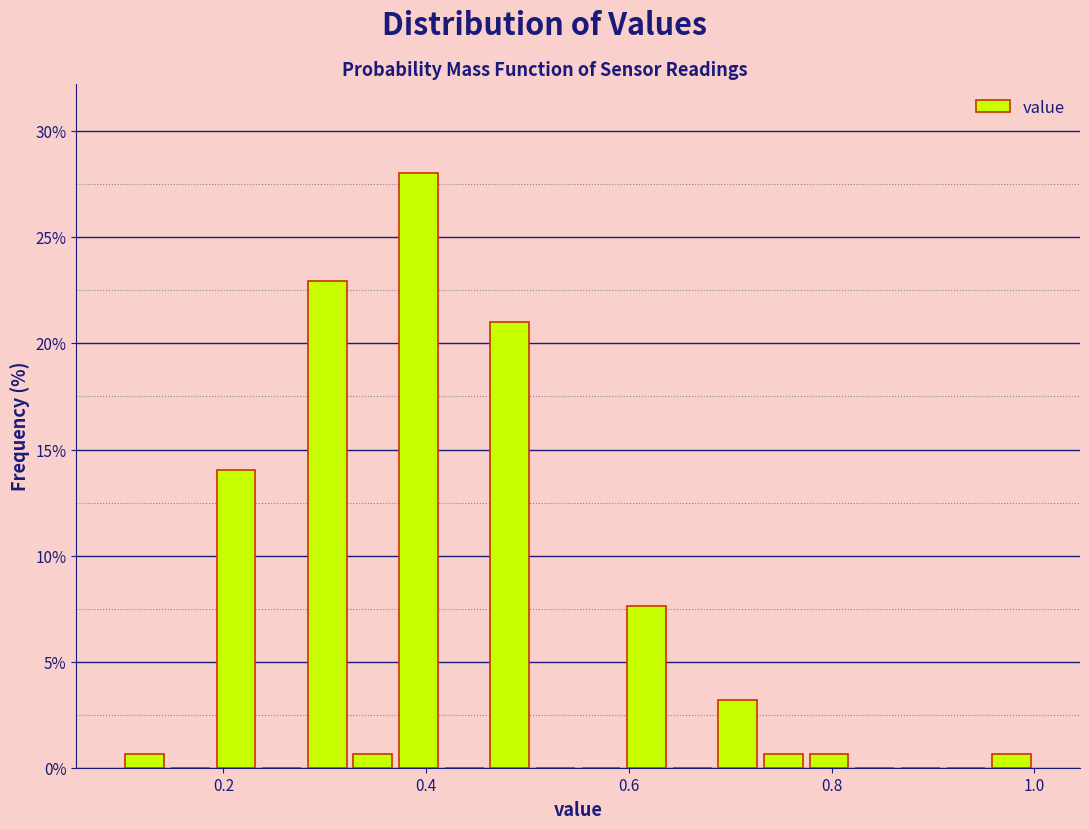

Around what value on the x-axis is the tallest bar? Give the approximate position of its centre, as read against the axis.

0.40